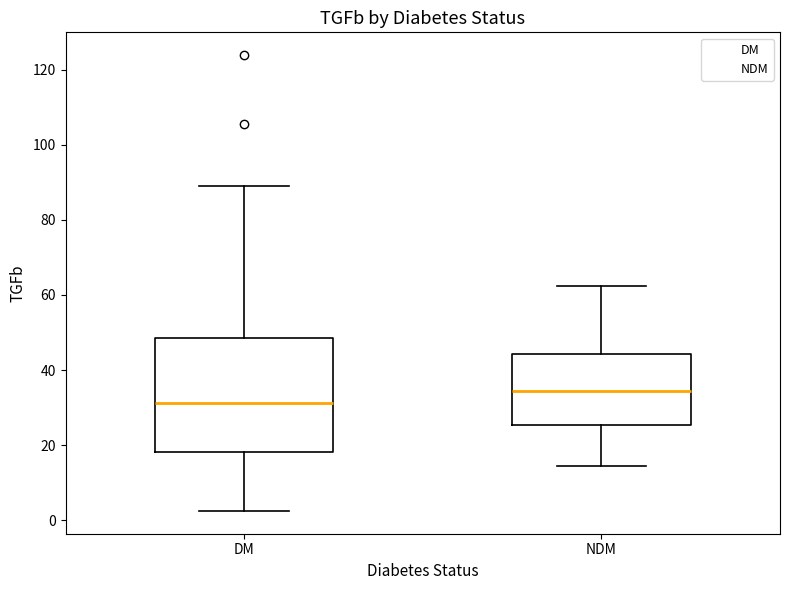

Comparing the boxes themselves (not the whiskers), which one is the tallest?

DM